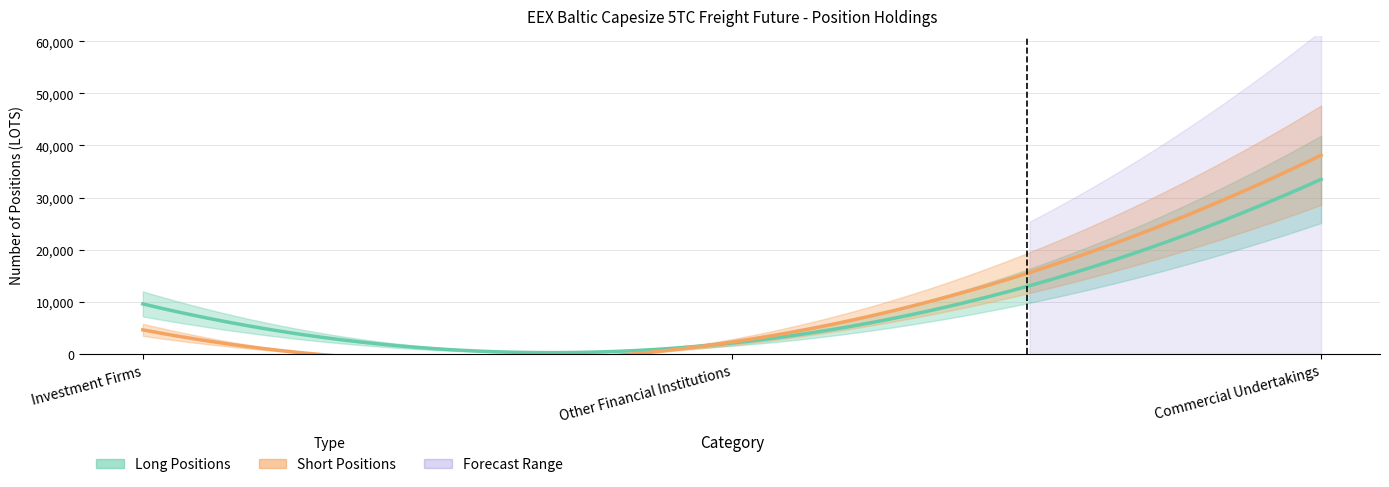

What is the average value of the Long Positions series?

7536.1